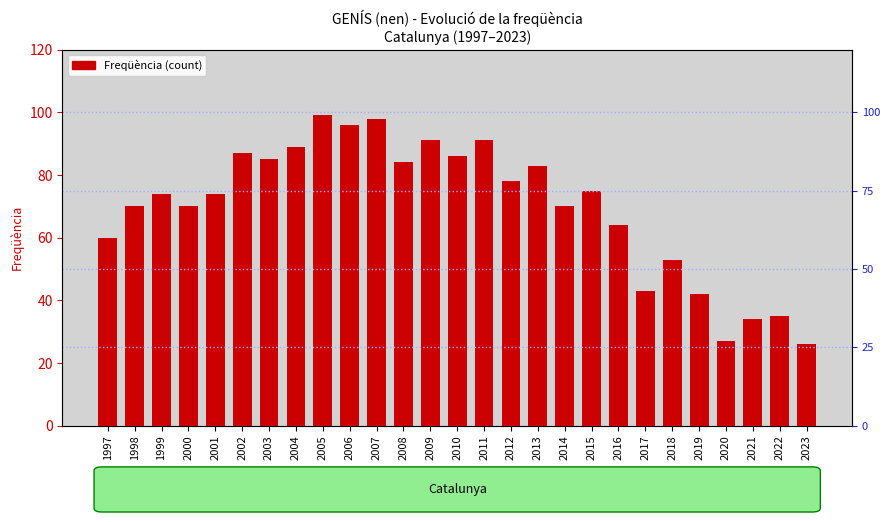

True or false: the data shows 16 at 2021.

False